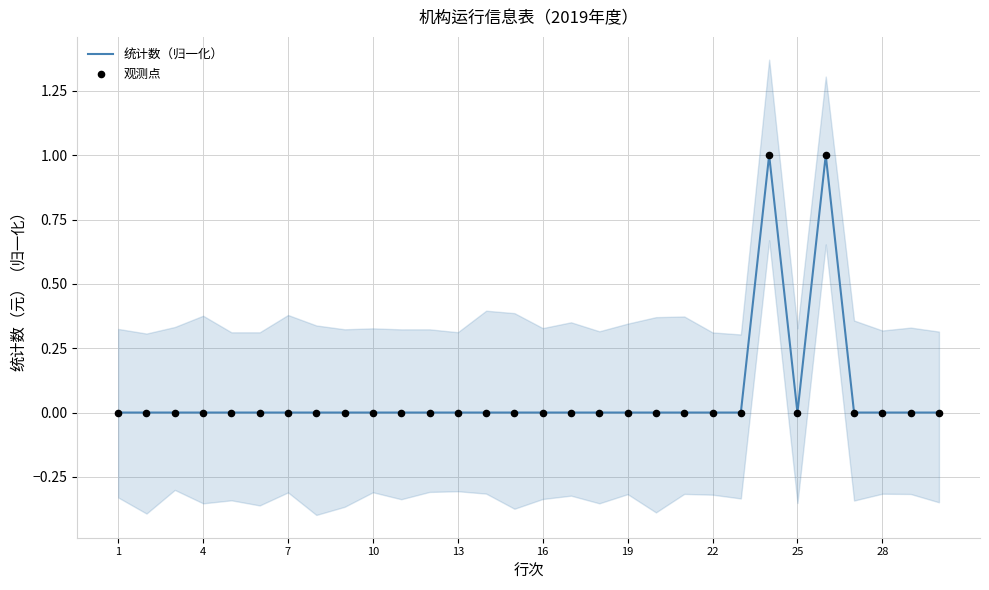

The 统计数（归一化） series shows 0 at 10. True or false?

True